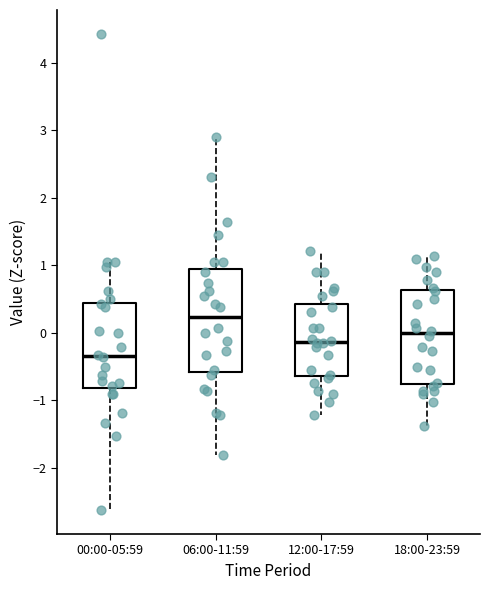

Which box is the tallest, from its lower edge to its upper edge?

06:00-11:59